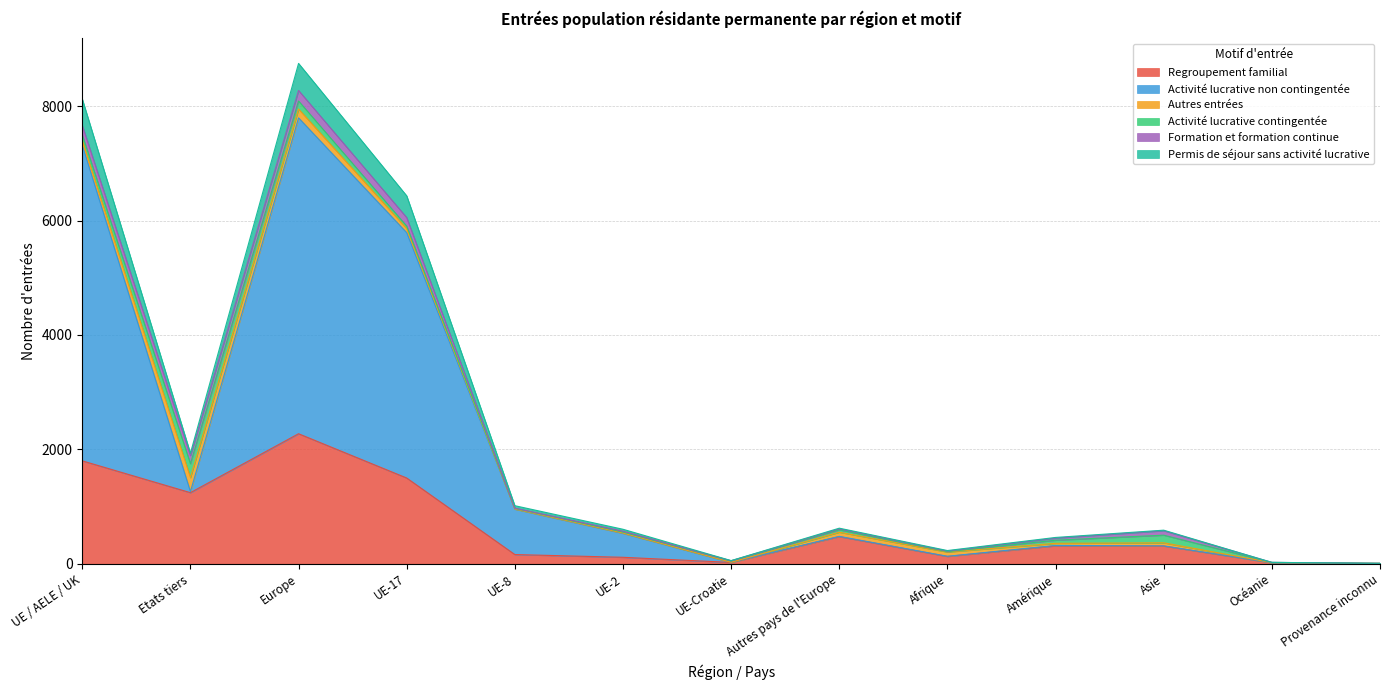

At which label does Regroupement familial reach its peak?

Europe